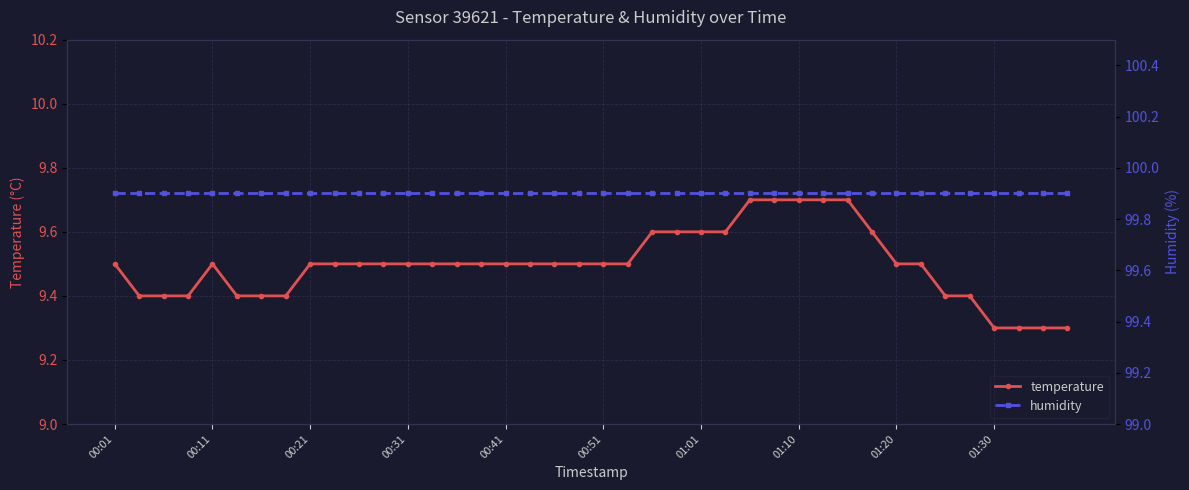

What is the lowest value of the temperature series?

9.3